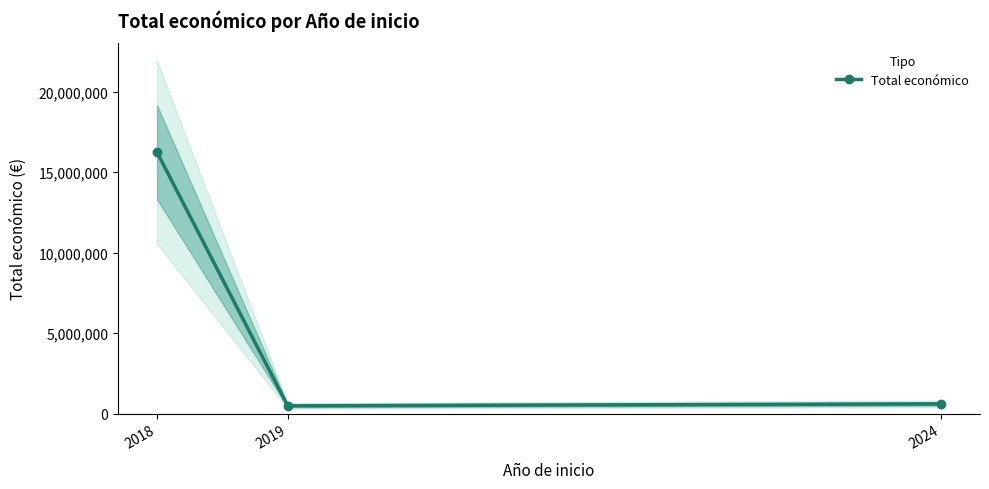

Rank the categories by value from lowest to highest.

2019, 2024, 2018